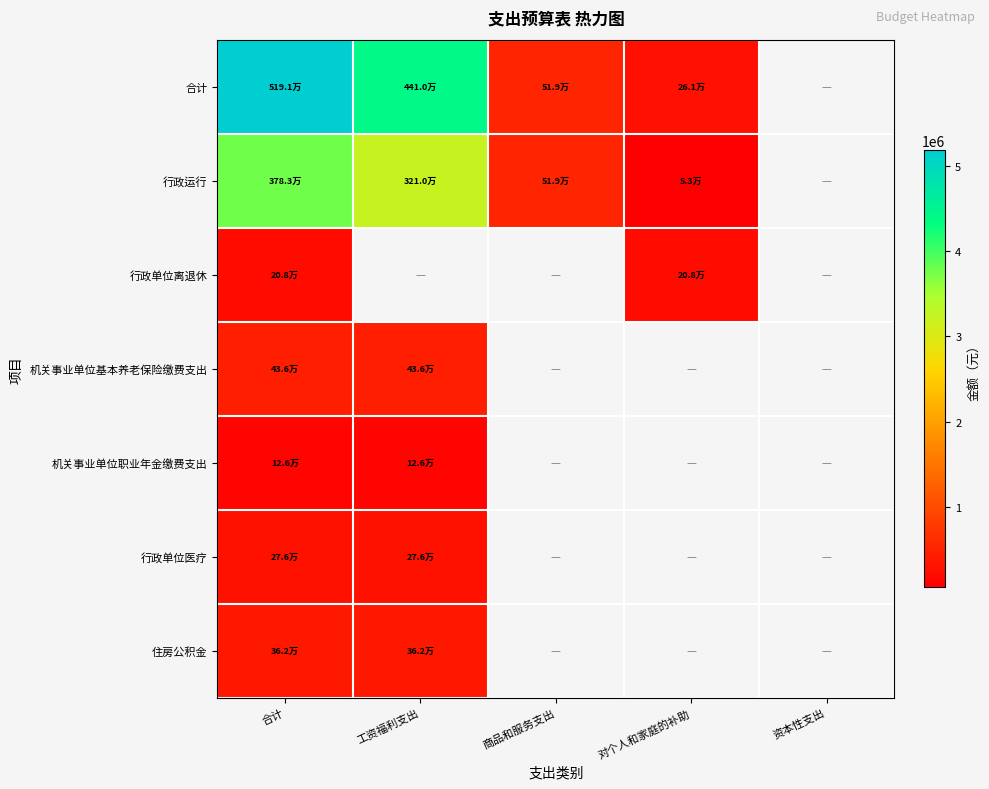

Is the value of 机关事业单位职业年金缴费支出 at 对个人和家庭的补助 greater than the value of 住房公积金 at 资本性支出?

No